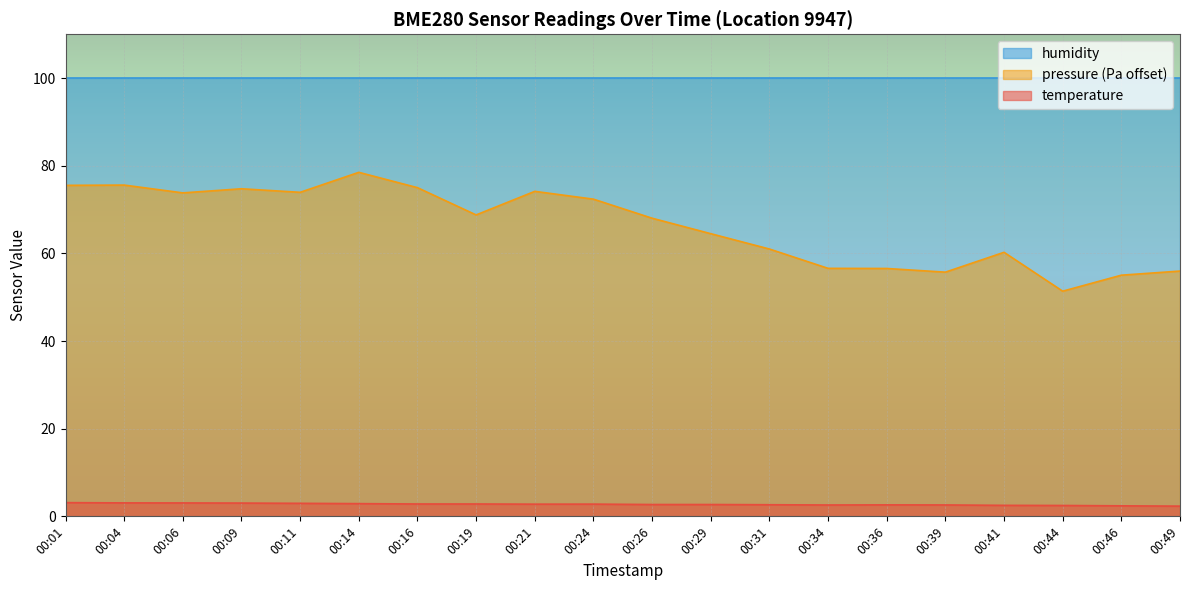

What is the maximum value for pressure_normalized?

78.5